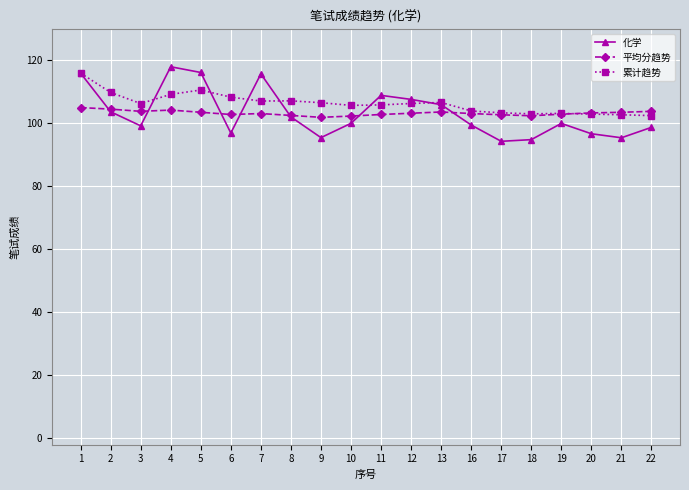

What is the value of the 化学 point at the 5th from the left?

116.1